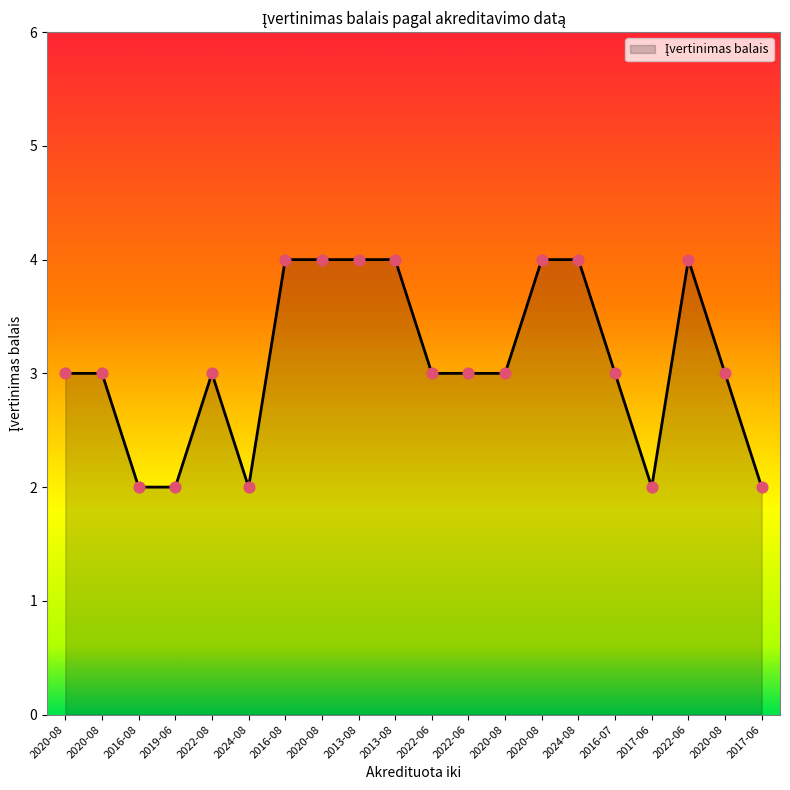

What is the change in value from 2022-08 to 2013-08?

+1